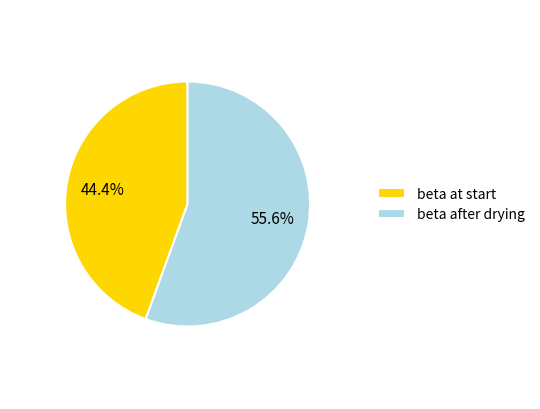

To the nearest percent, what is the average slice percentage?

50%